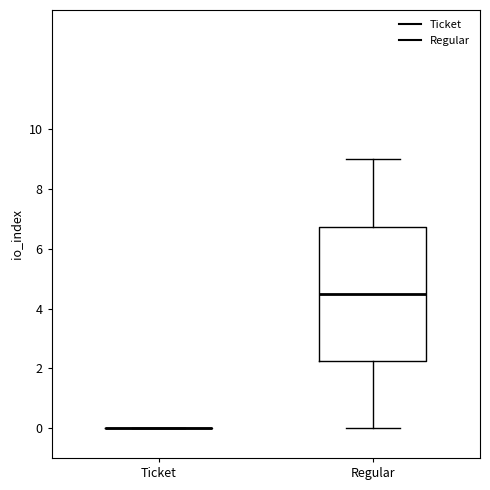

Reading left to right, transcribe this box plot: for each box, give where its median line is, the range the box spans, and where its two whiskers end, as read against the y-axis. The values are not printed on the chart, so give them approximately, as read against the axis.

Ticket: box collapsed to a line at 0.0, whiskers 0.0 to 0.0
Regular: median 4.6, box 2.2 to 6.8, whiskers 0.0 to 9.0